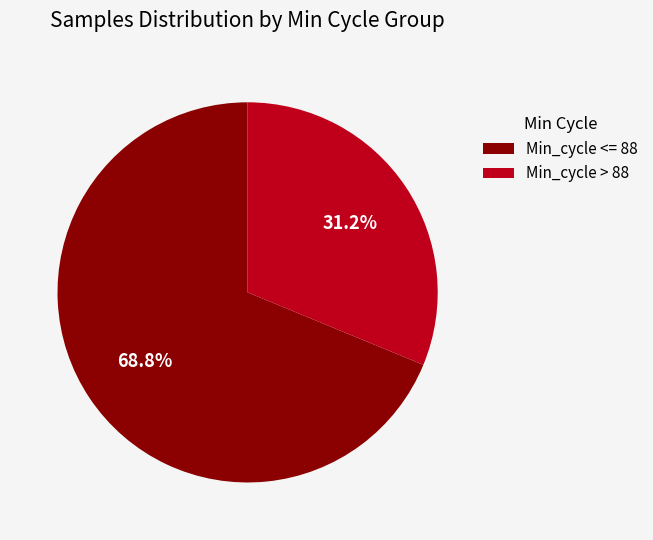

Is there any slice that represents more than half of the pie?

Yes